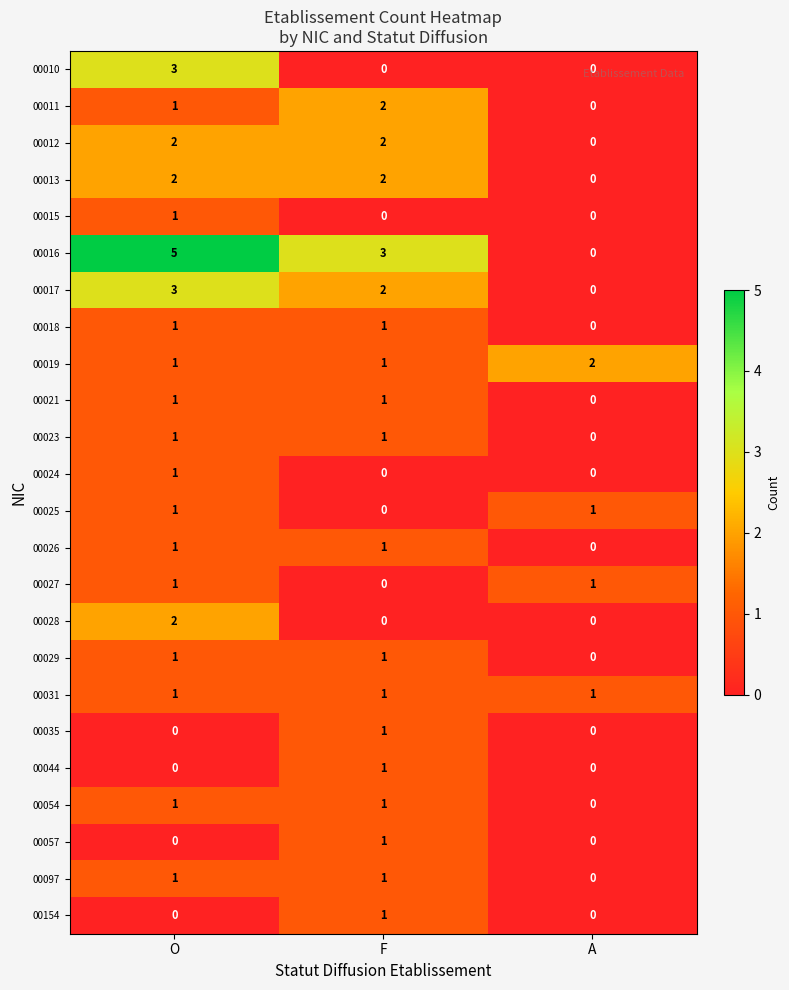

Where is 00025 nearest to the value 0?

F